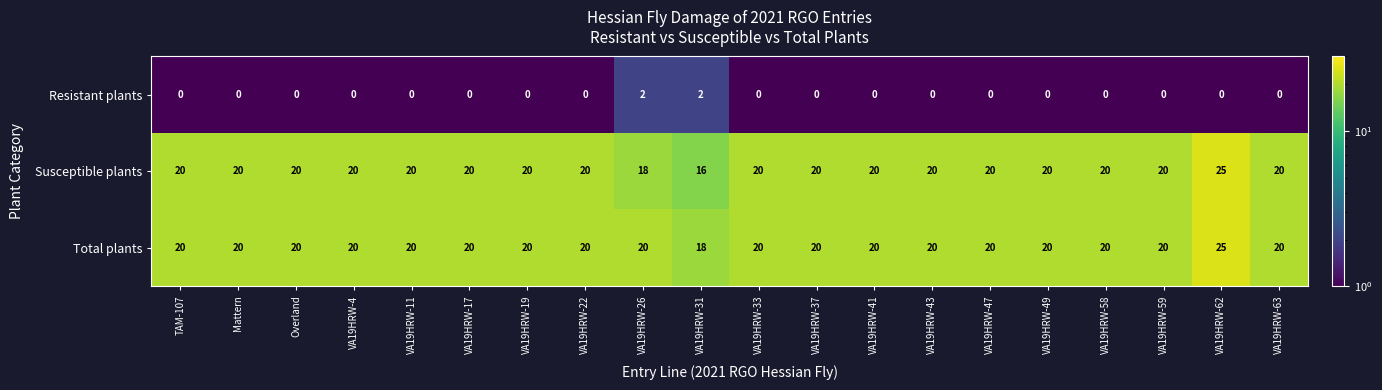

Between VA19HRW-31 and VA19HRW-41, which series saw the biggest shift?

Susceptible plants